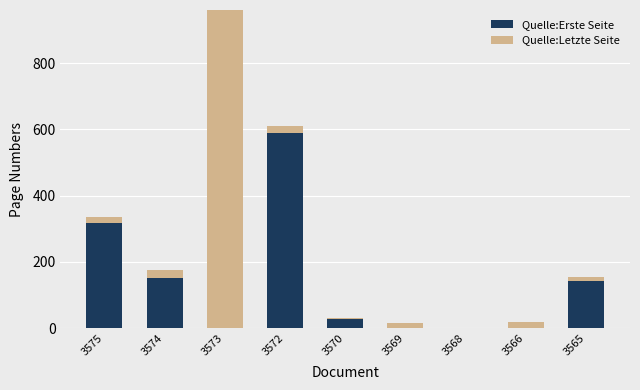

List the series in order of their overall mean, highest first.

Quelle:Erste Seite, Quelle:Letzte Seite